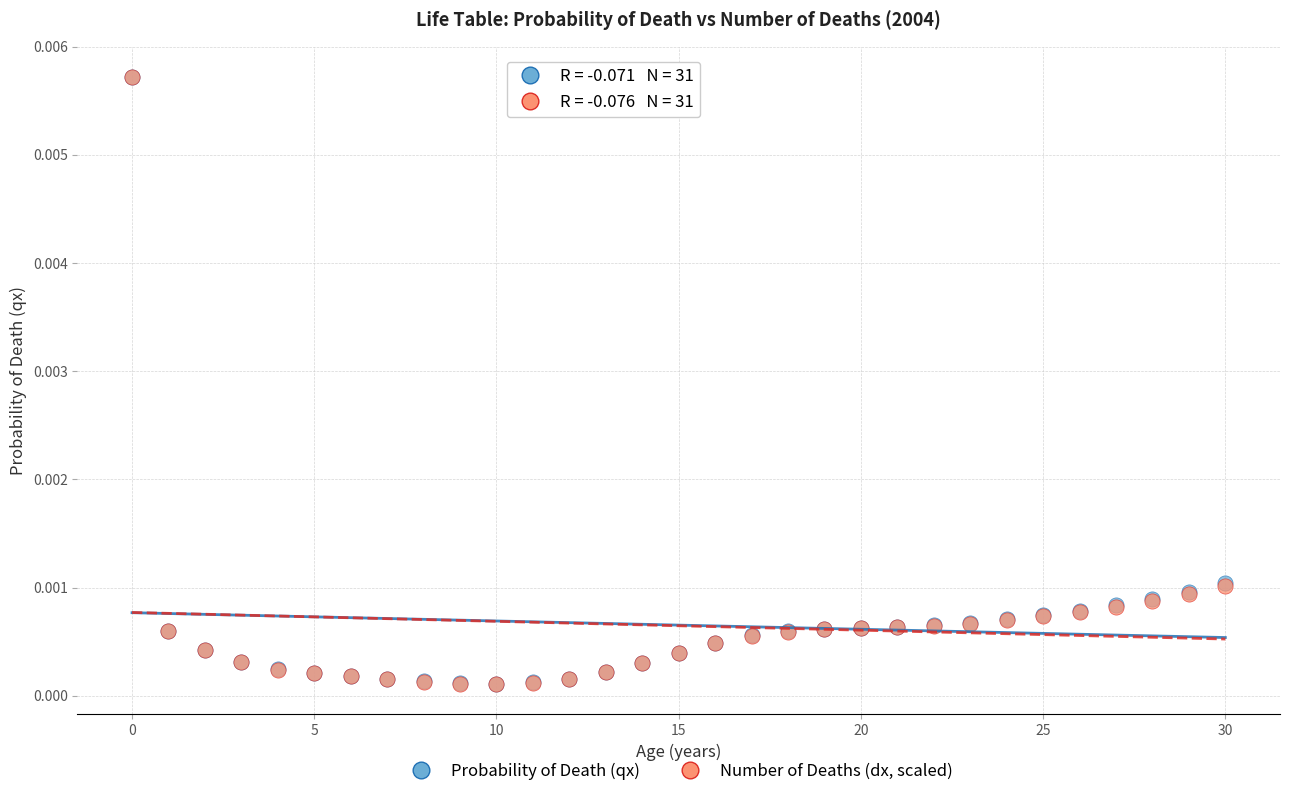

What are all the series names shown in the legend?

Probability of Death (qx), Number of Deaths (dx, scaled)